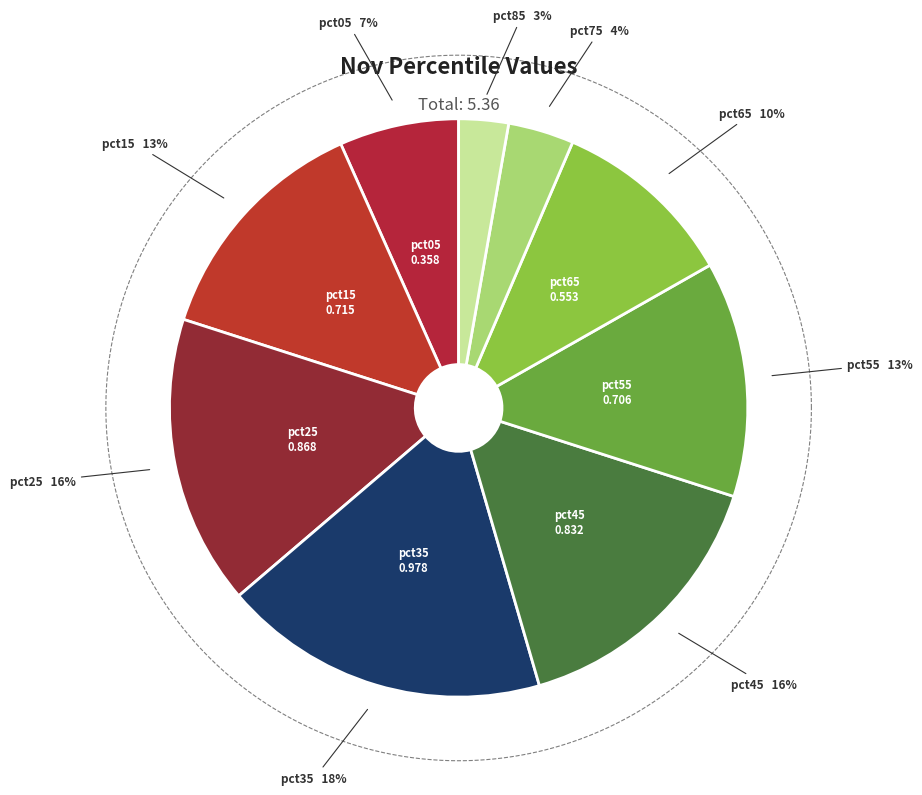

Which slice is the largest?

pct35